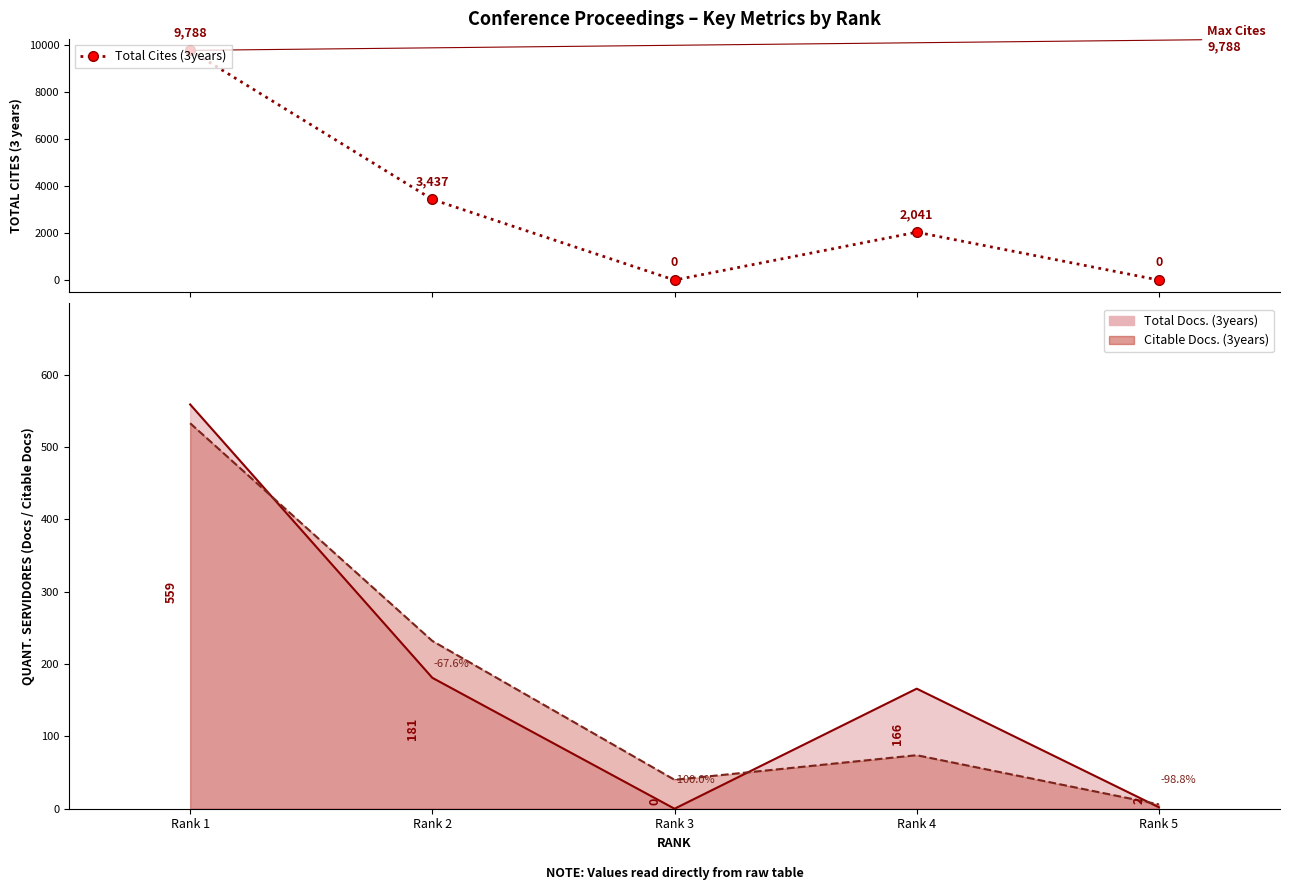

What is the sum of all values?

15266